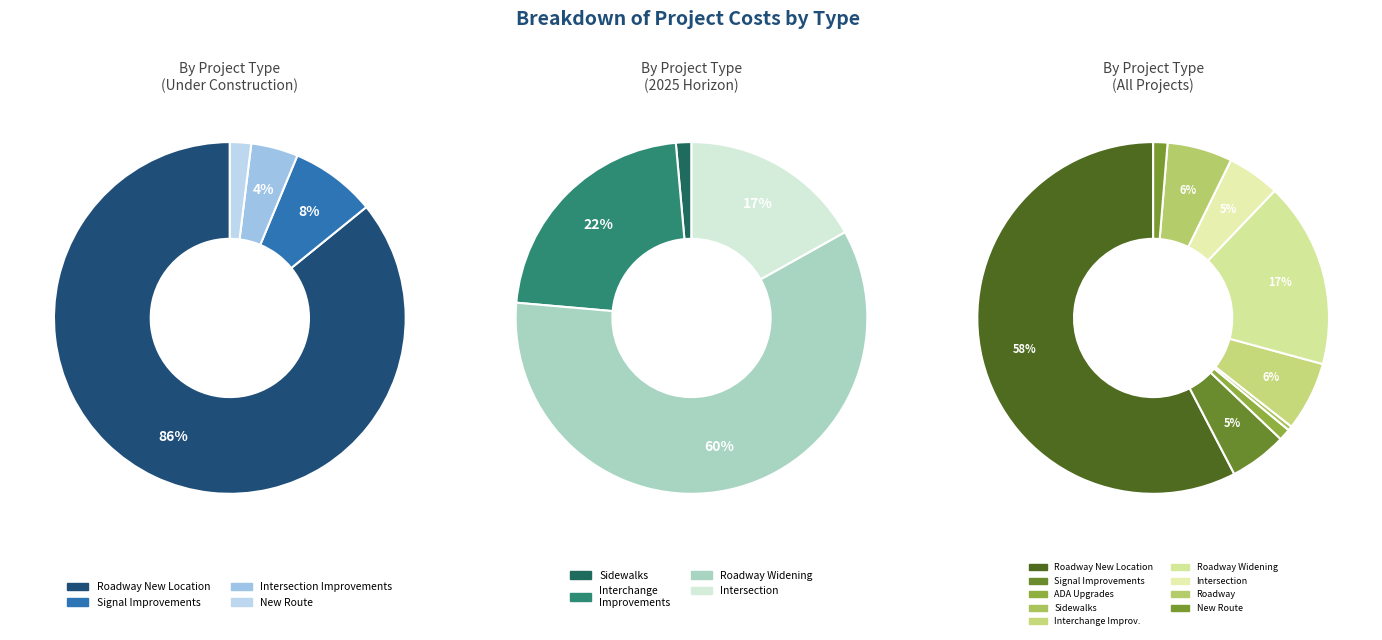

Which category has the biggest portion of the pie?

Roadway New Location